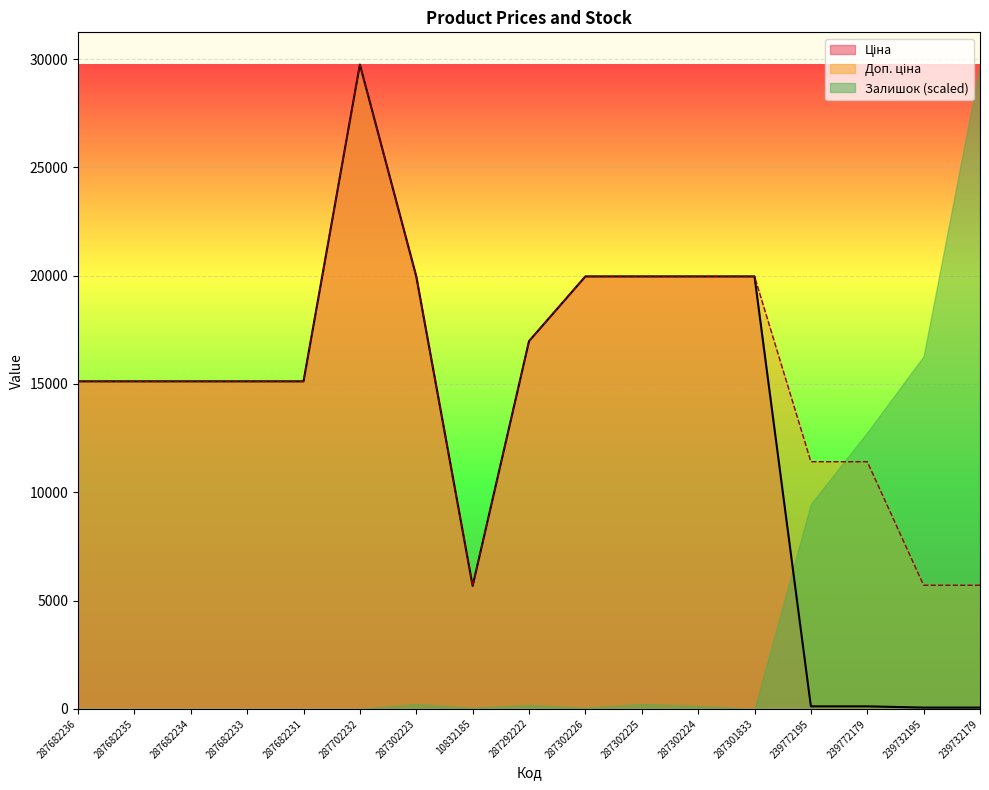

What is the sum of all Доп. ціна values?

262048.2